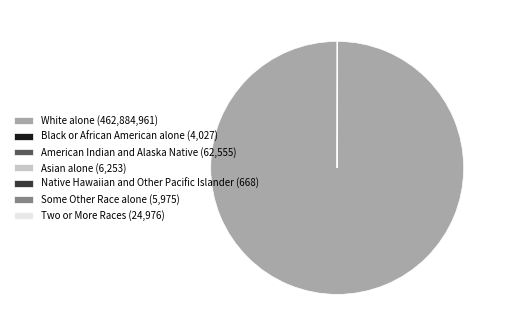

Is it true that White alone (462,884,961) is 89% of the pie?

False